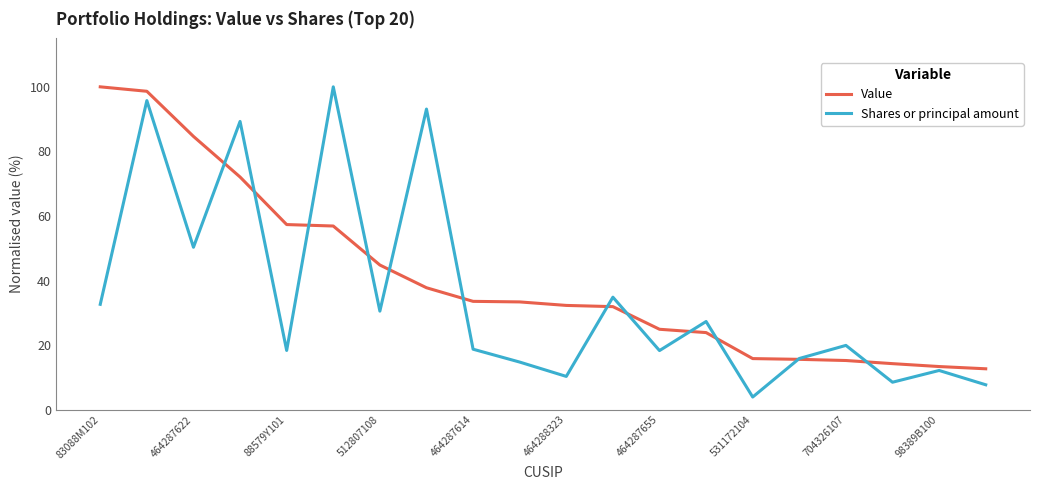

What is the maximum value shown in the chart?

100.0